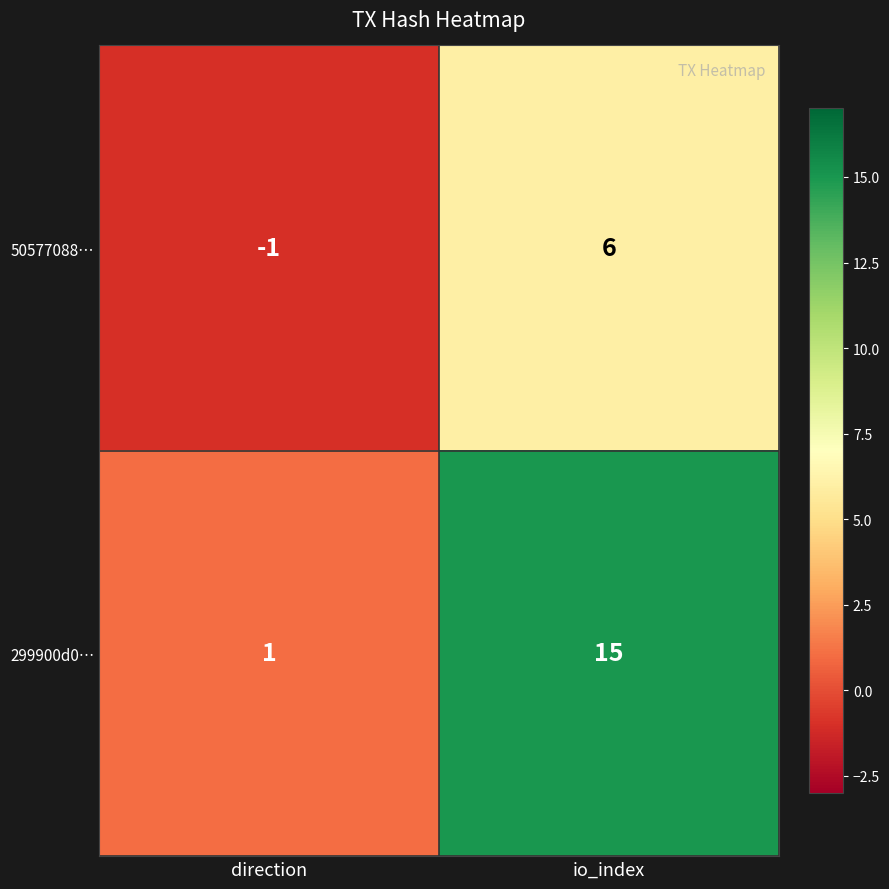

At direction, list the series in order from smallest to largest.

50577088…, 299900d0…